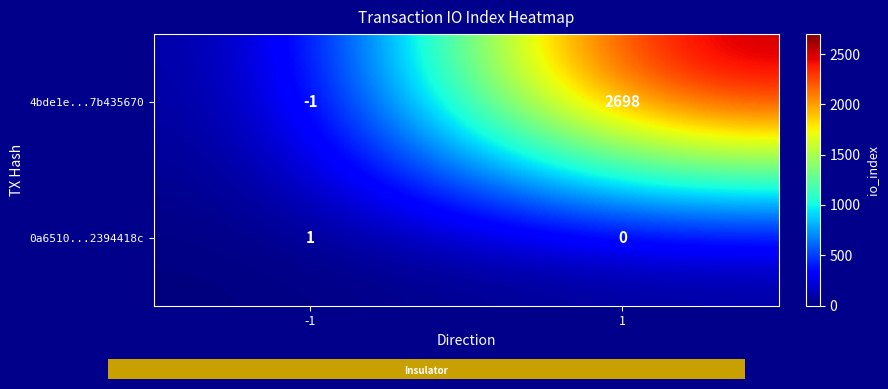

What is the sum of the 4bde1e...7b435670 values at 1 and -1?

2697